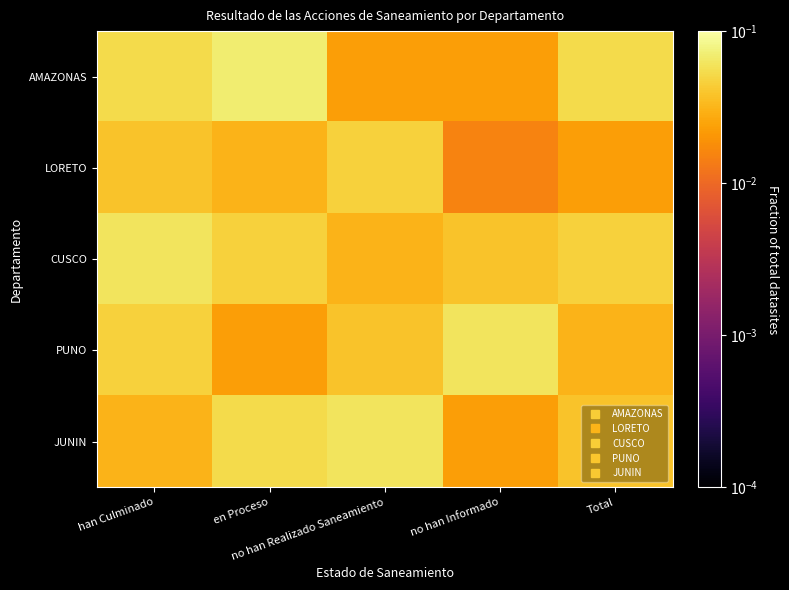

Reading left to right, transcribe all the data shown in this chart.

AMAZONAS: han Culminado=0.1	en Proceso=0.1	no han Realizado Saneamiento=0.0	no han Informado=0.0	Total=0.1
LORETO: han Culminado=0.0	en Proceso=0.0	no han Realizado Saneamiento=0.0	no han Informado=0.0	Total=0.0
CUSCO: han Culminado=0.1	en Proceso=0.0	no han Realizado Saneamiento=0.0	no han Informado=0.0	Total=0.0
PUNO: han Culminado=0.0	en Proceso=0.0	no han Realizado Saneamiento=0.0	no han Informado=0.1	Total=0.0
JUNIN: han Culminado=0.0	en Proceso=0.1	no han Realizado Saneamiento=0.1	no han Informado=0.0	Total=0.0